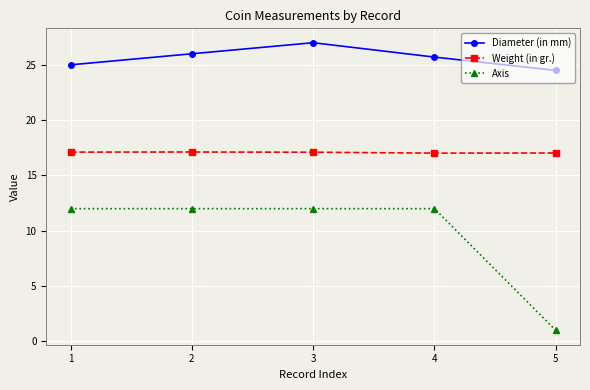

Which series has the largest total across all categories?

Diameter (in mm)